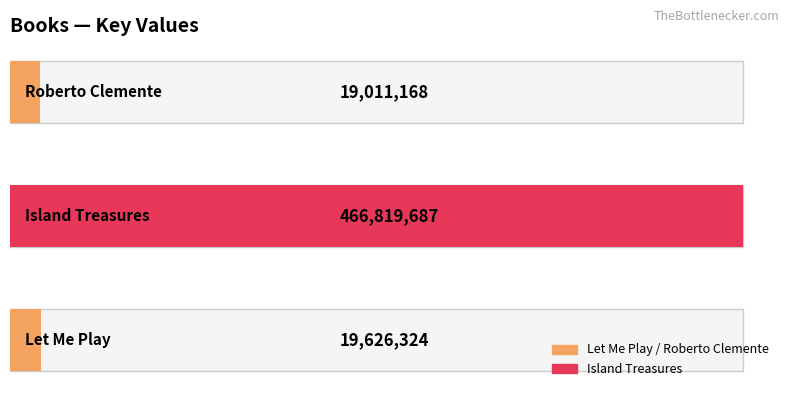

Reading left to right, transcribe all the data shown in this chart.

19626324	466819687	19011168